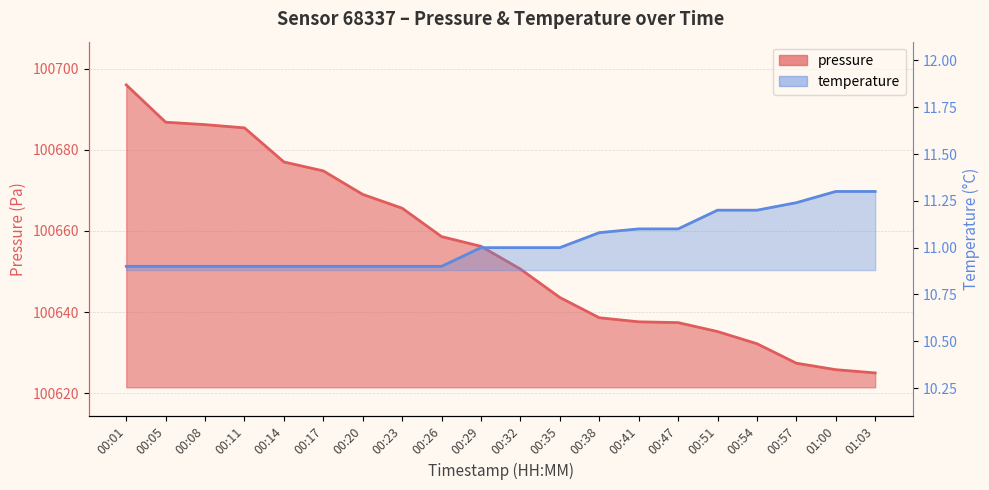

What is the difference between the highest and lowest values at 00:54?

100621.0